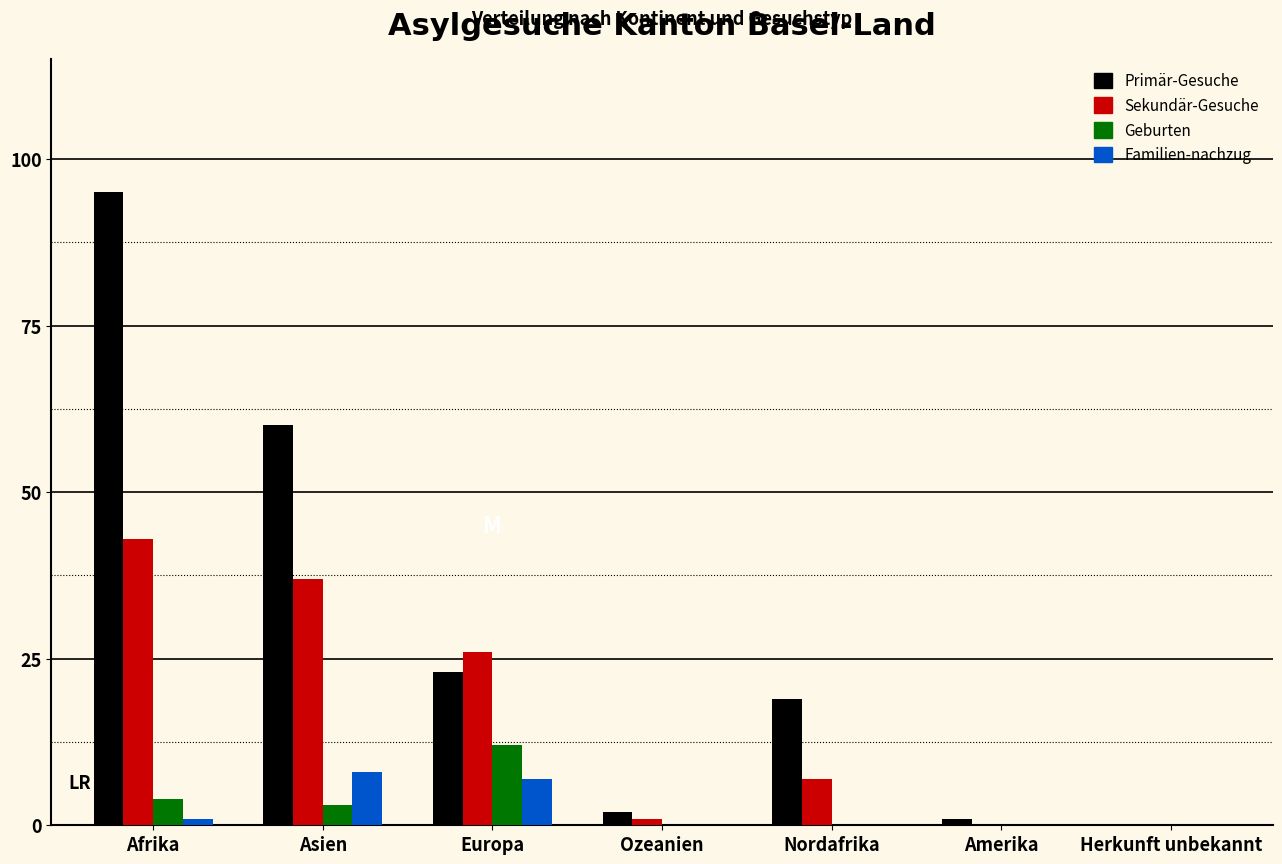

Reading left to right, what are all the values shown in this chart?

Primär-Gesuche: Afrika=95	Asien=60	Europa=23	Ozeanien=2	Nordafrika=19	Amerika=1	Herkunft unbekannt=0
Sekundär-Gesuche: Afrika=43	Asien=37	Europa=26	Ozeanien=1	Nordafrika=7	Amerika=0	Herkunft unbekannt=0
Geburten: Afrika=4	Asien=3	Europa=12	Ozeanien=0	Nordafrika=0	Amerika=0	Herkunft unbekannt=0
Familien-nachzug: Afrika=1	Asien=8	Europa=7	Ozeanien=0	Nordafrika=0	Amerika=0	Herkunft unbekannt=0